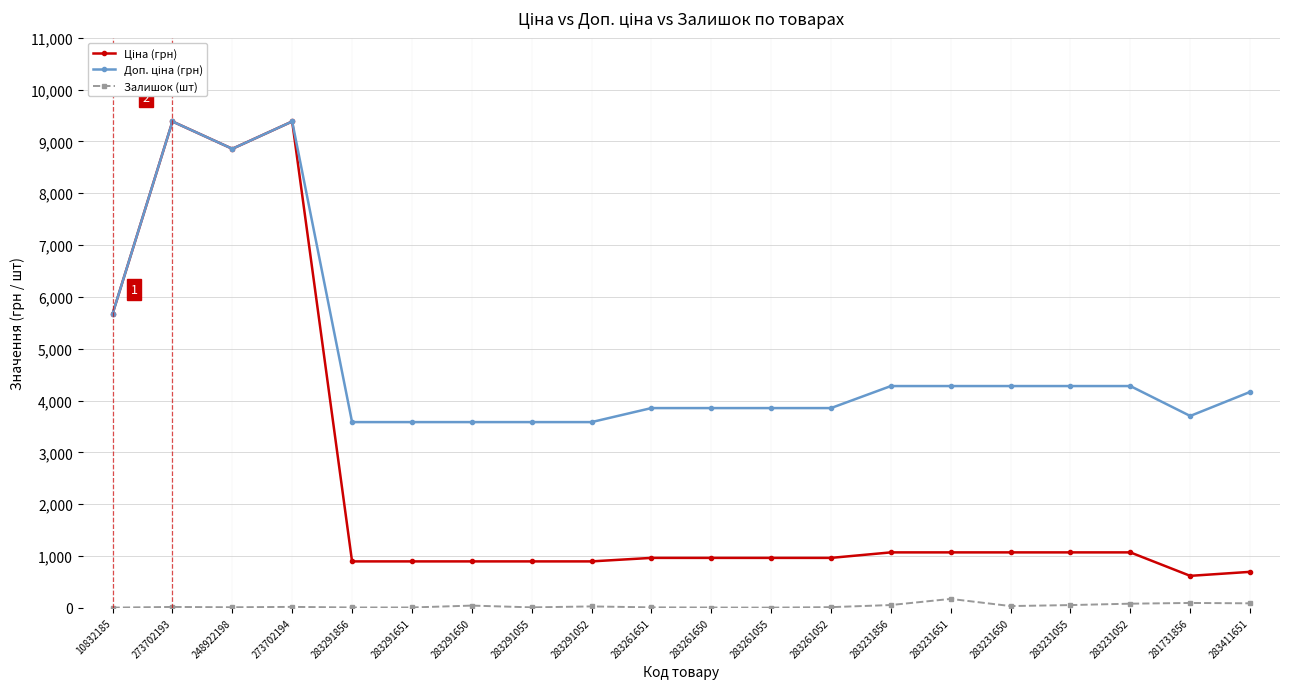

What is the label of the 1st point from the right?

283411651